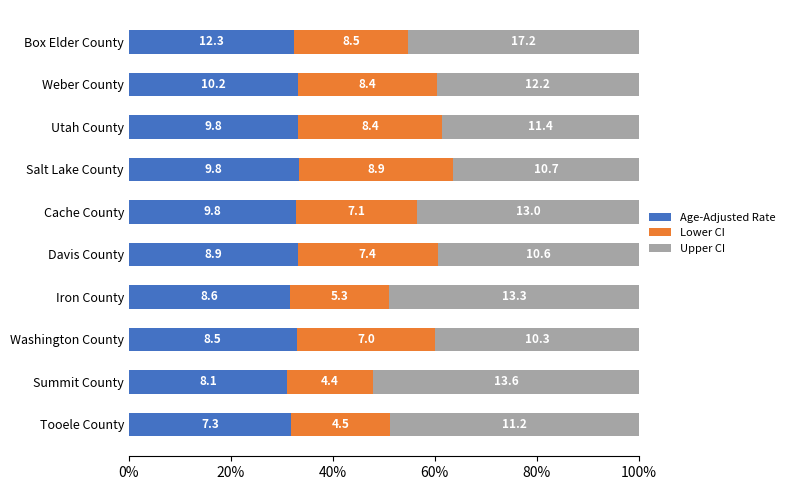

What are all the series names shown in the legend?

Age-Adjusted Rate, Lower CI, Upper CI